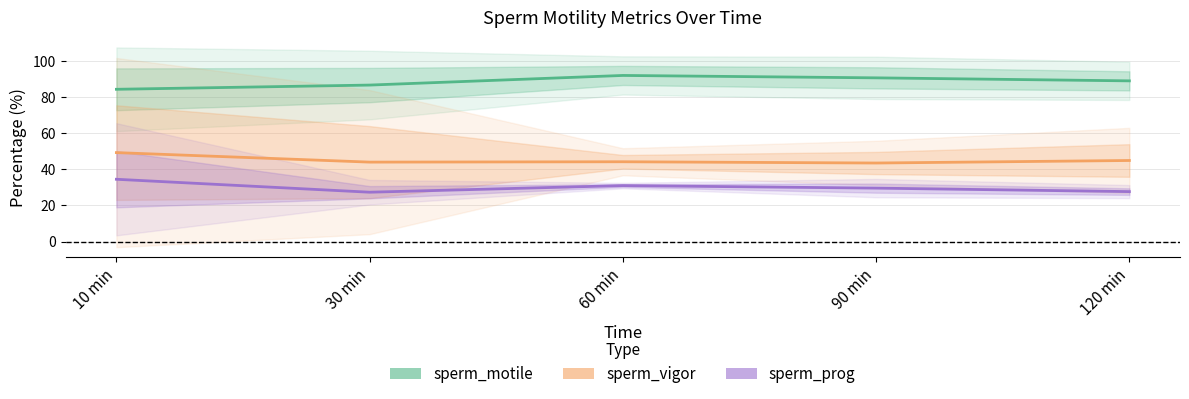

Reading left to right, transcribe all the data shown in this chart.

sperm_motile: 84.3	86.7	92.0	90.7	89.0
sperm_vigor: 49.3	44.0	44.2	43.5	44.9
sperm_prog: 34.5	27.3	31.0	29.6	27.7